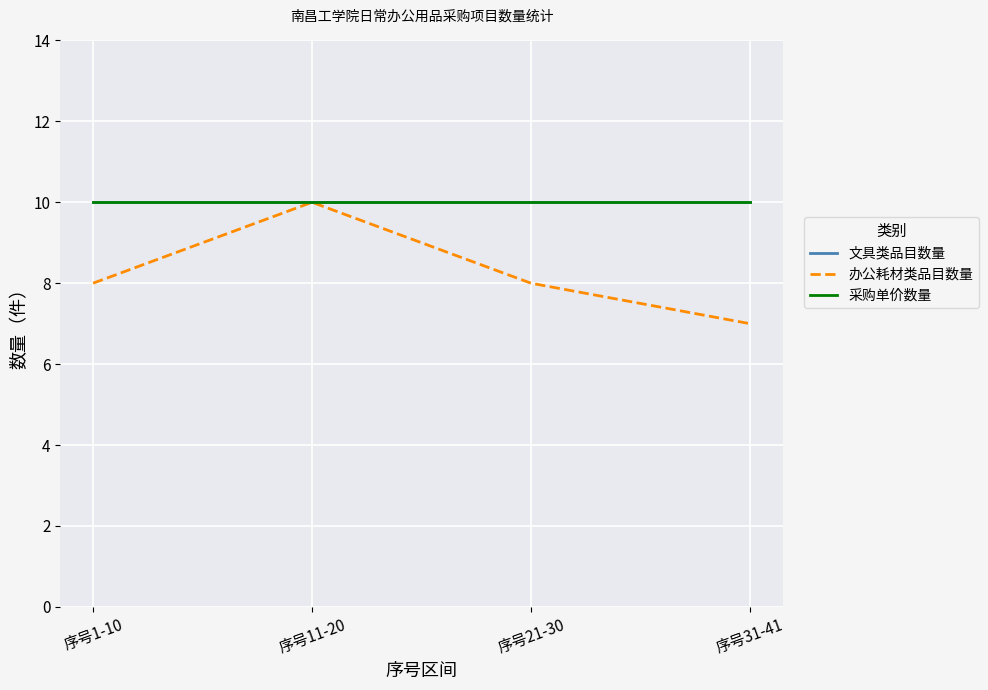

Is this an area chart (filled region under the line)?

No